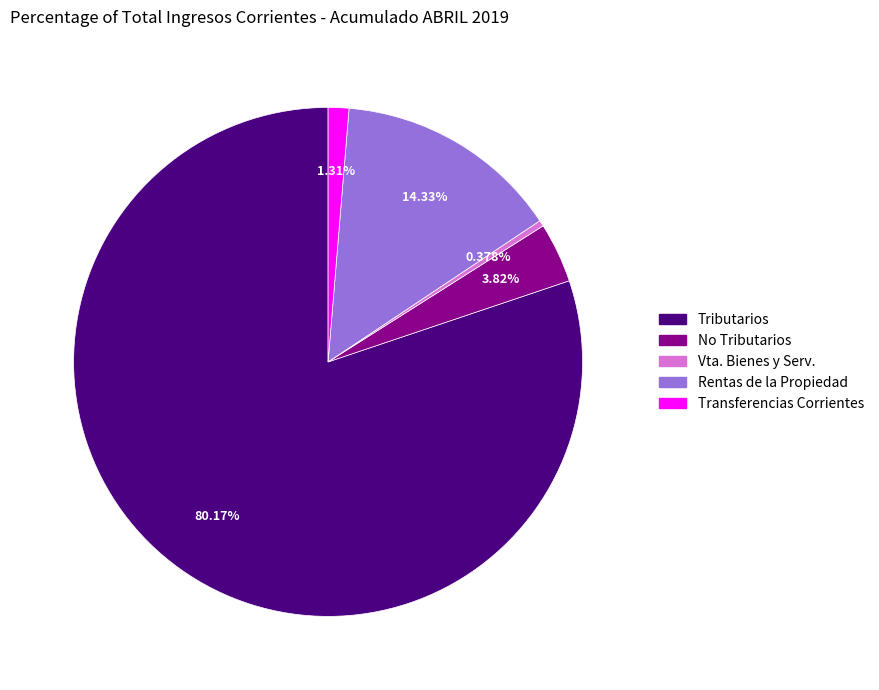

To the nearest percent, what percentage of the pie is No Tributarios?

4%